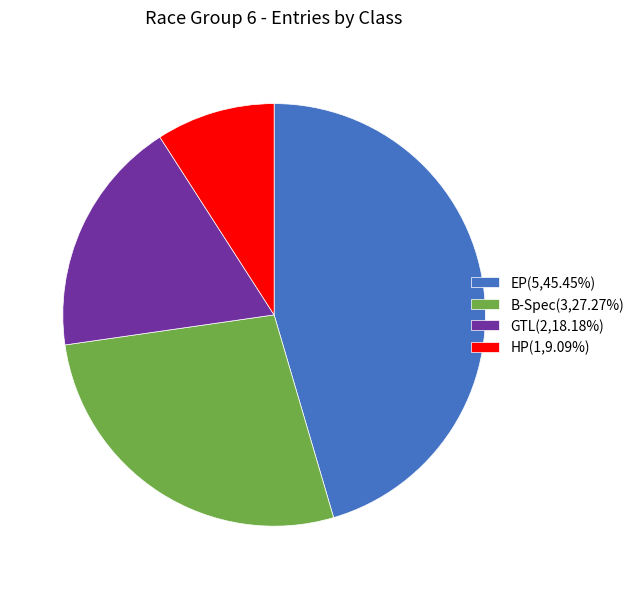

Is the sum of GTL(2,18.18%) and EP(5,45.45%) greater than half?

Yes